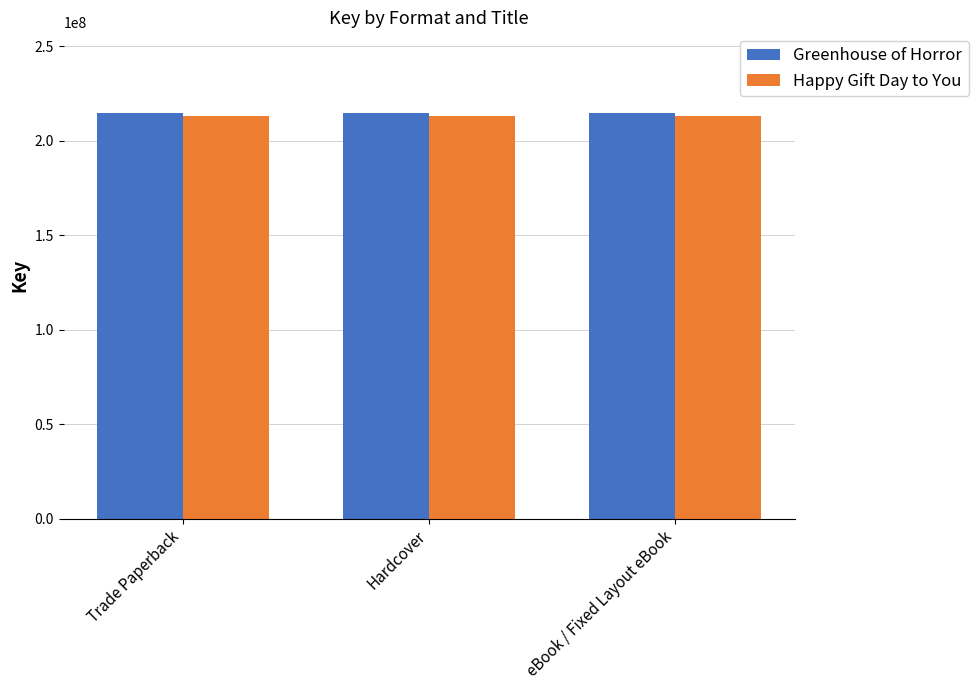

What is the total value across all series at Hardcover?

427554797